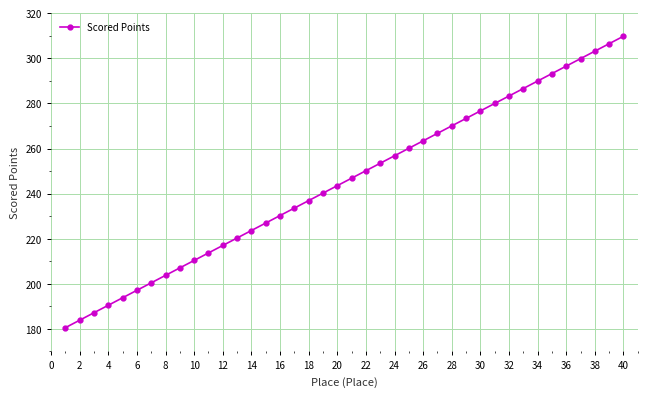

What is the difference between the maximum and minimum values?

129.2